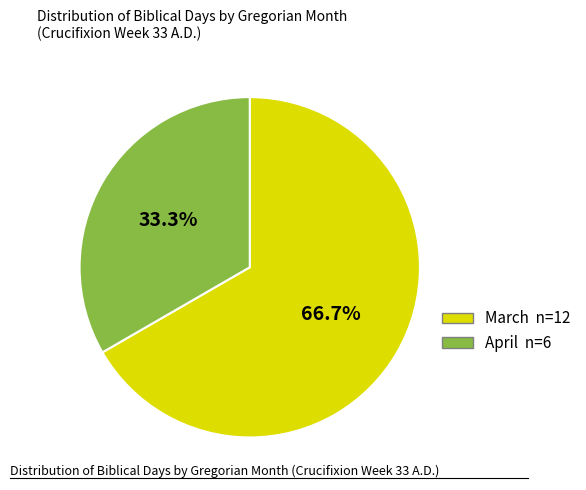

What is the largest slice in the pie chart?

March